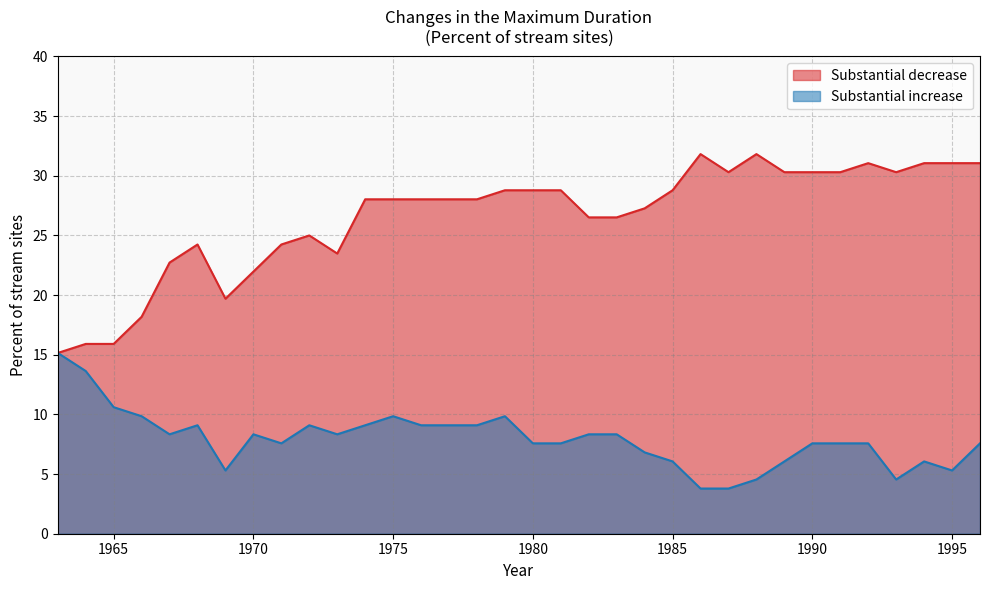

Which series has the largest total across all categories?

Substantial decrease